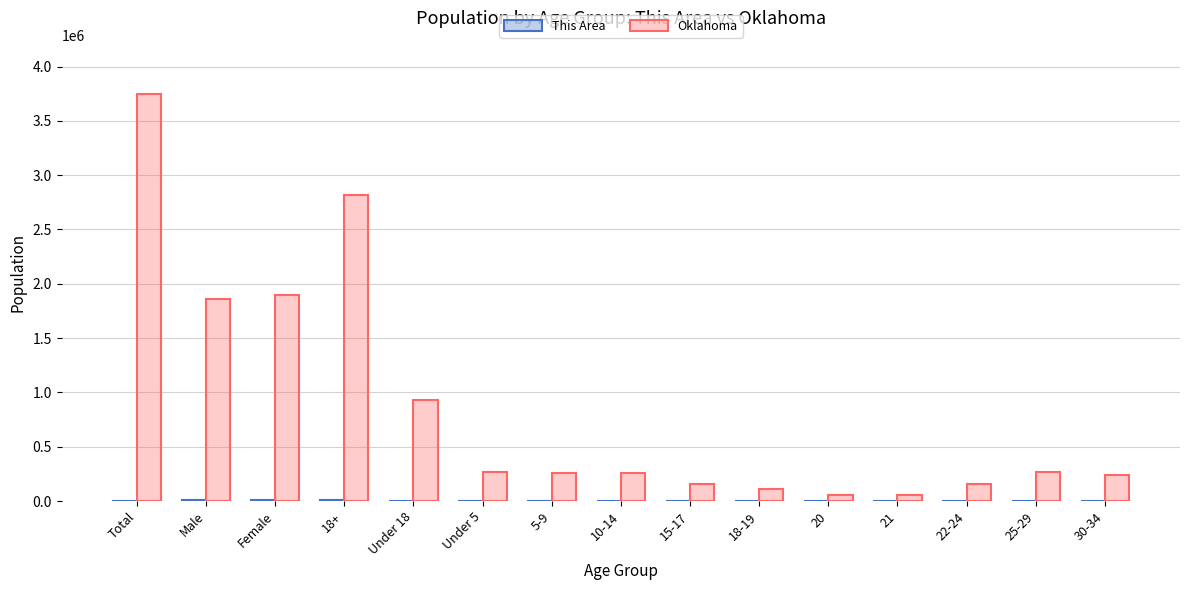

At which category is the sum across all series the highest?

Total